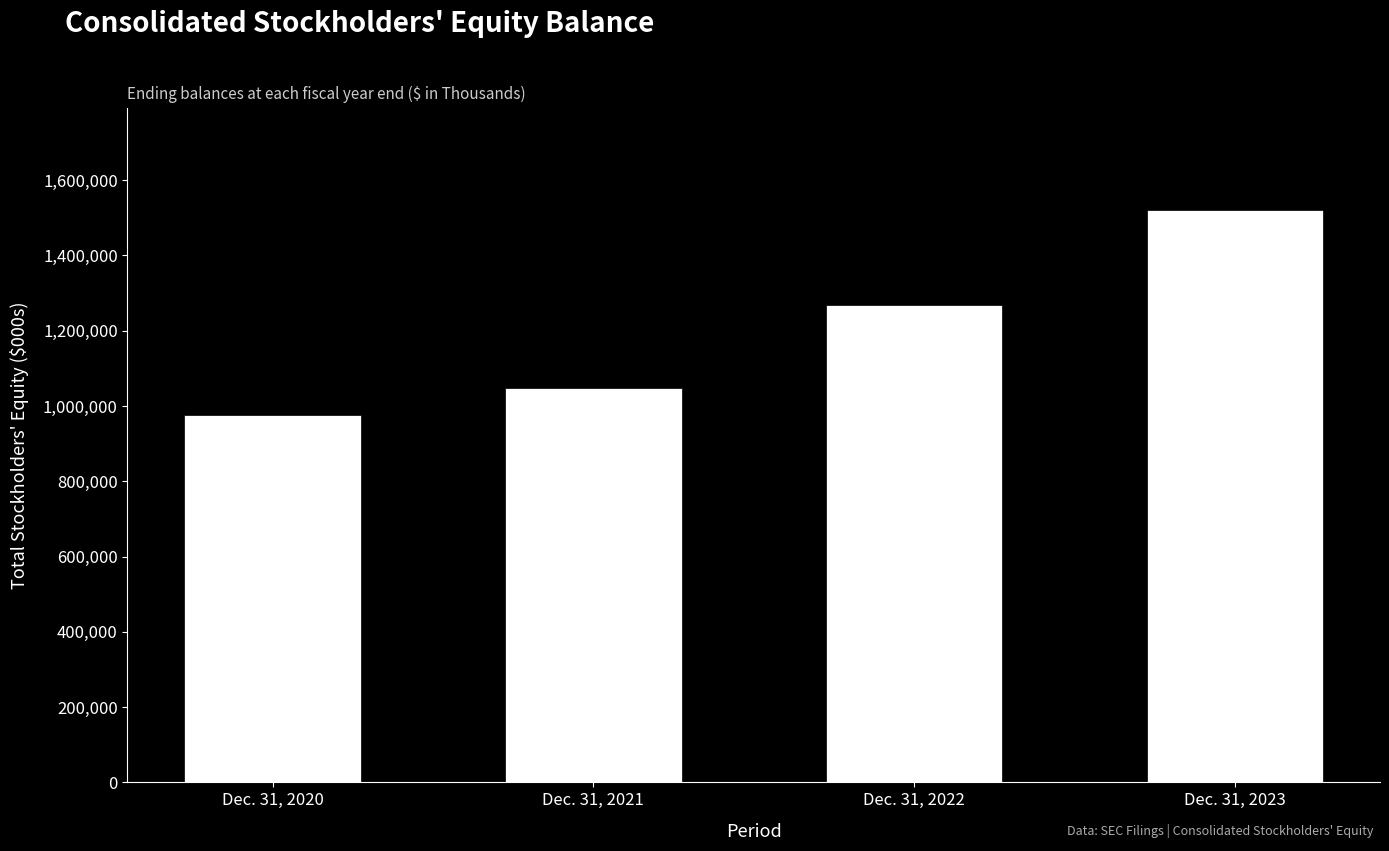

What is the change in value from Dec. 31, 2021 to Dec. 31, 2023?

+471499